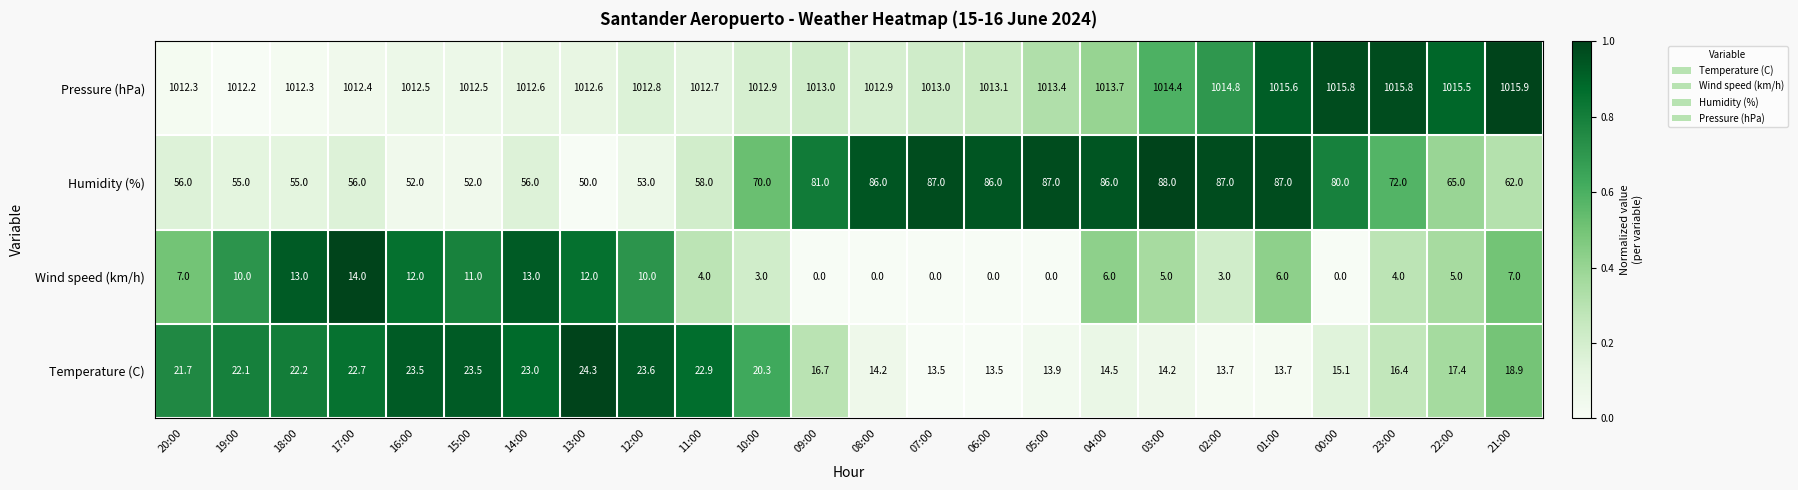

What is the difference between the Humidity (%) values at 19:00 and 00:00?

25.0